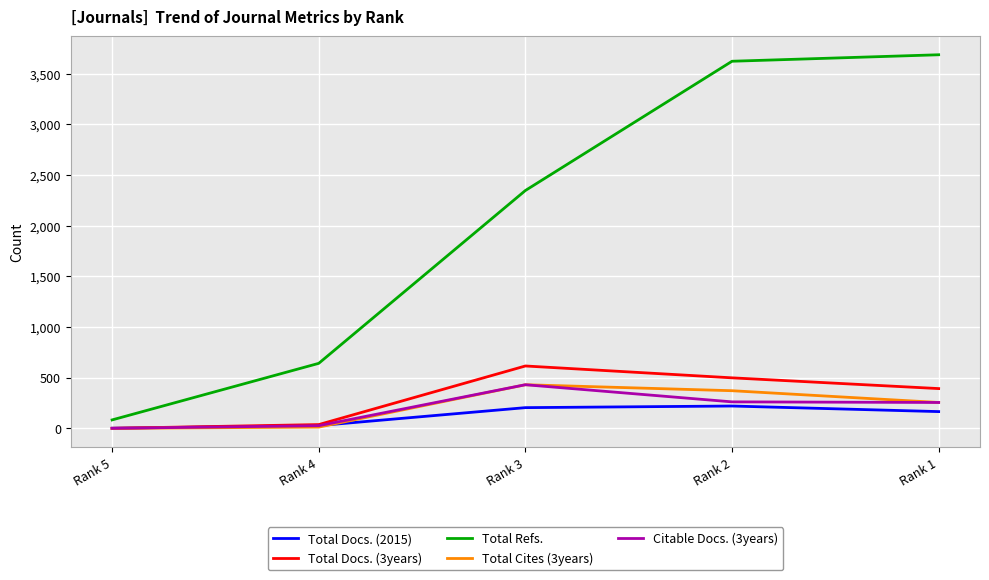

The value of Citable Docs. (3years) at Rank 1 is 255. True or false?

True